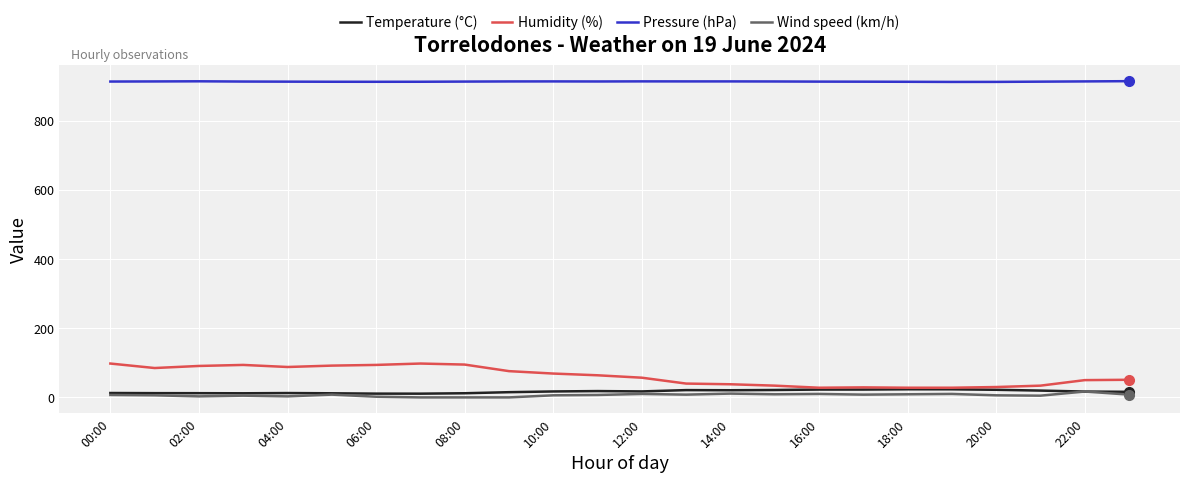

True or false: Pressure (hPa) and Wind speed (km/h) cross at least once.

False